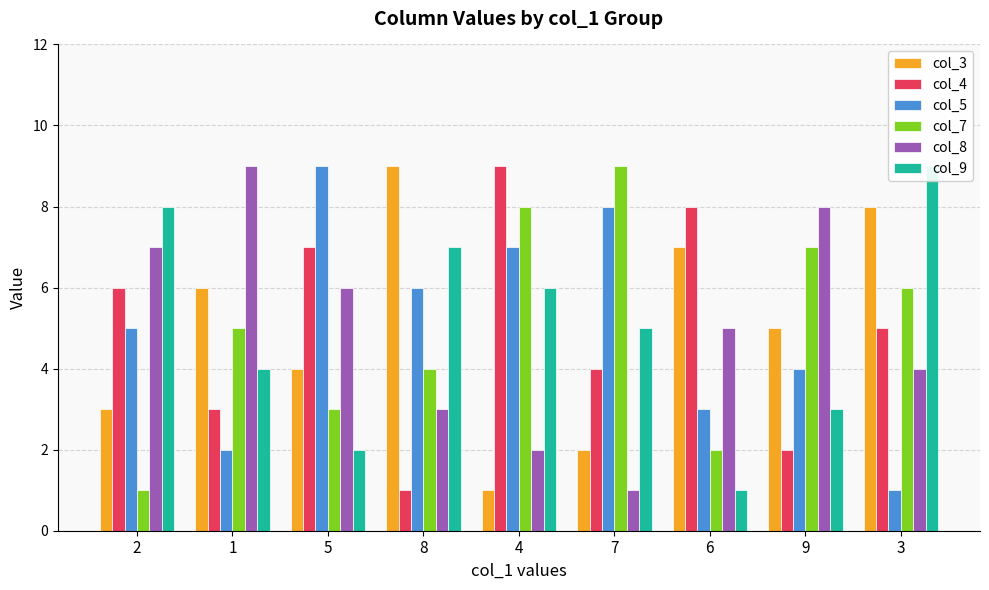

What is the sum of the col_4 values at 1 and 9?

5